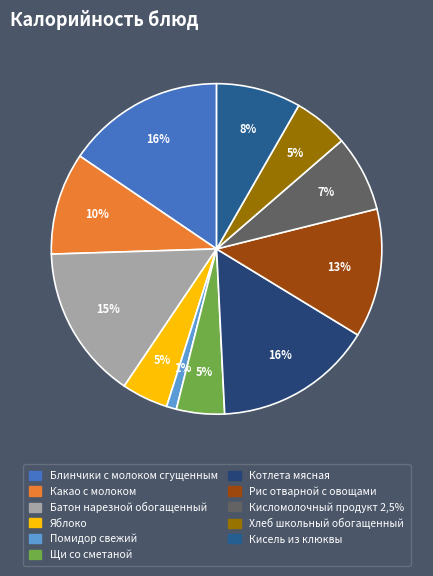

To the nearest percent, what percentage of the pie is Кисель из клюквы?

8%